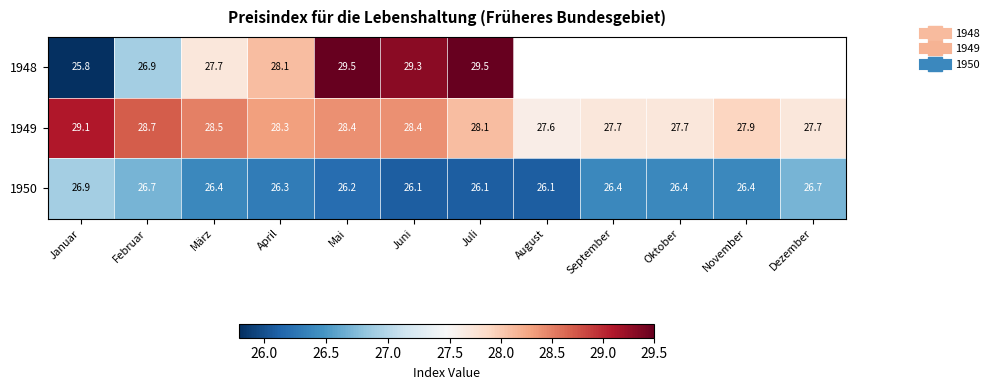

The value of 1949 at Dezember is 37.1. True or false?

False